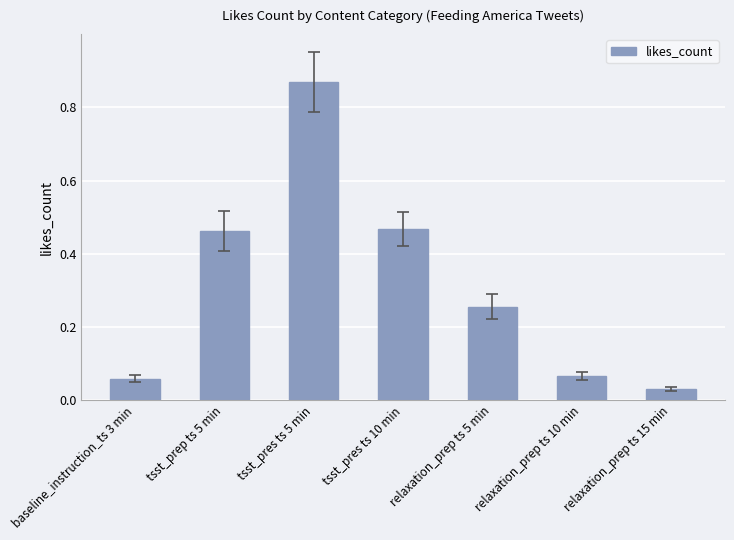

True or false: the data shows 0.6 at tsst_pres ts 10 min.

False